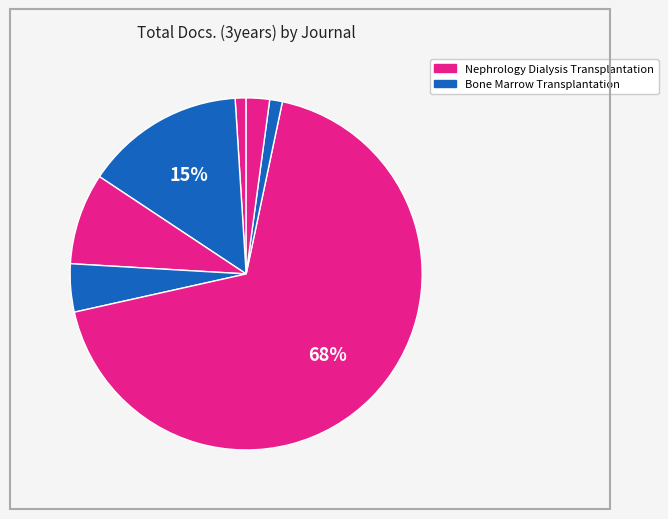

Count the number of slices in the pie.

7